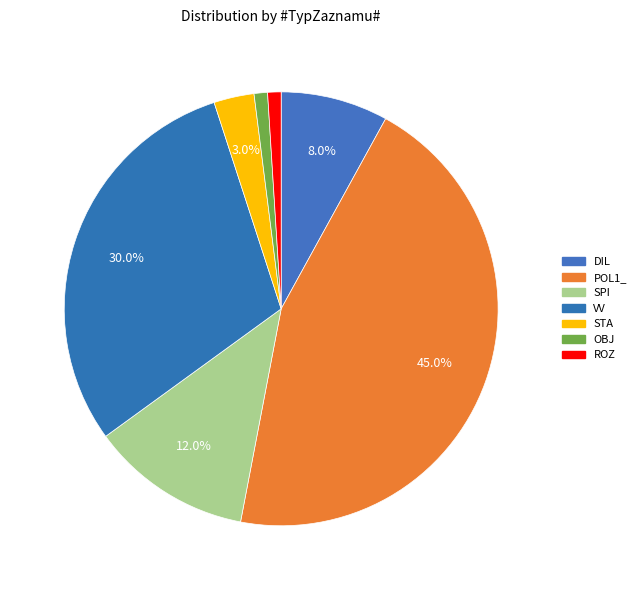

To the nearest percent, what percentage of the pie is SPI?

12%